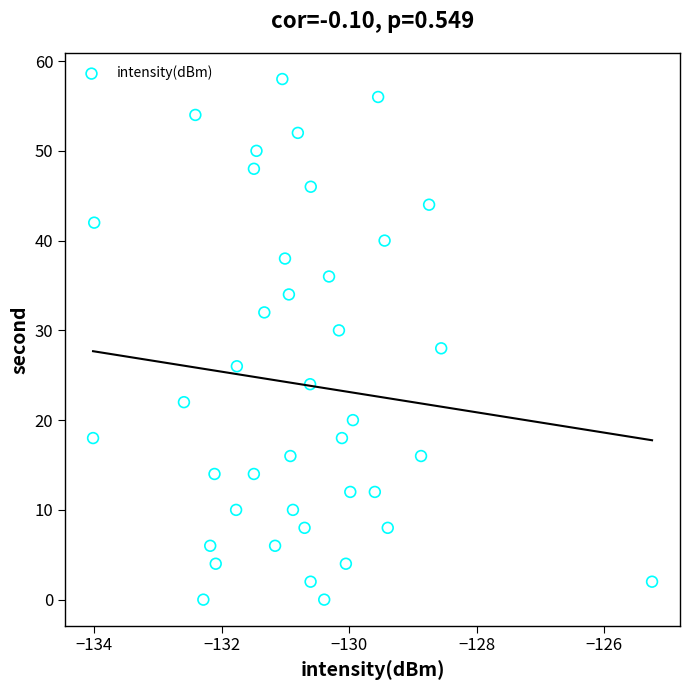

What is the range of Y values (max minus min)?

58